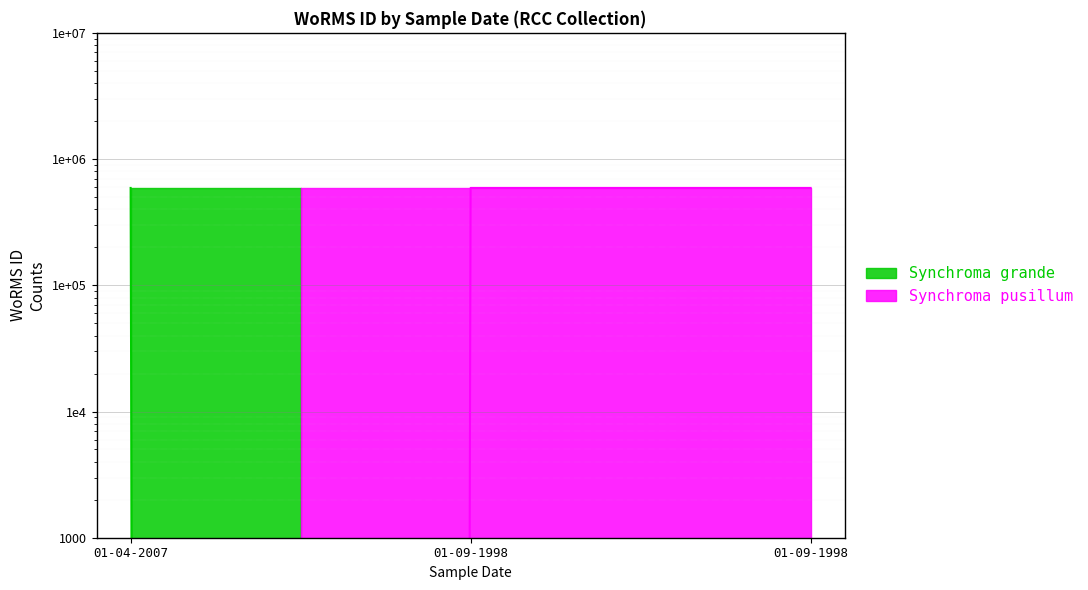

Reading right to left, extract all data points from this chart.

590432	590432	0